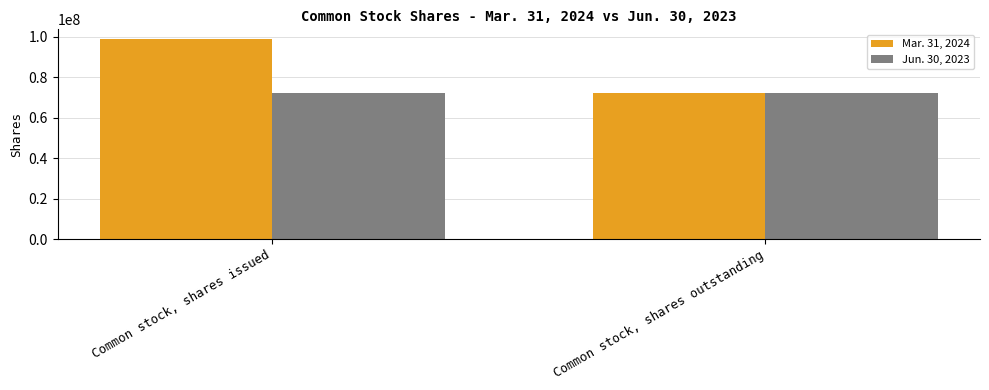

How many groups of bars are there?

2